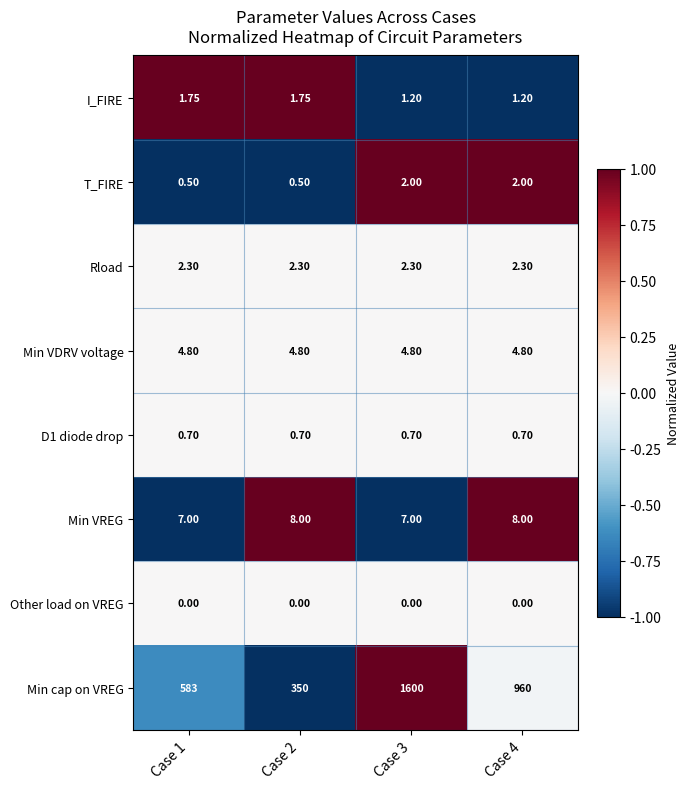

Is the value of D1 diode drop at Case 3 greater than the value of Rload at Case 1?

No